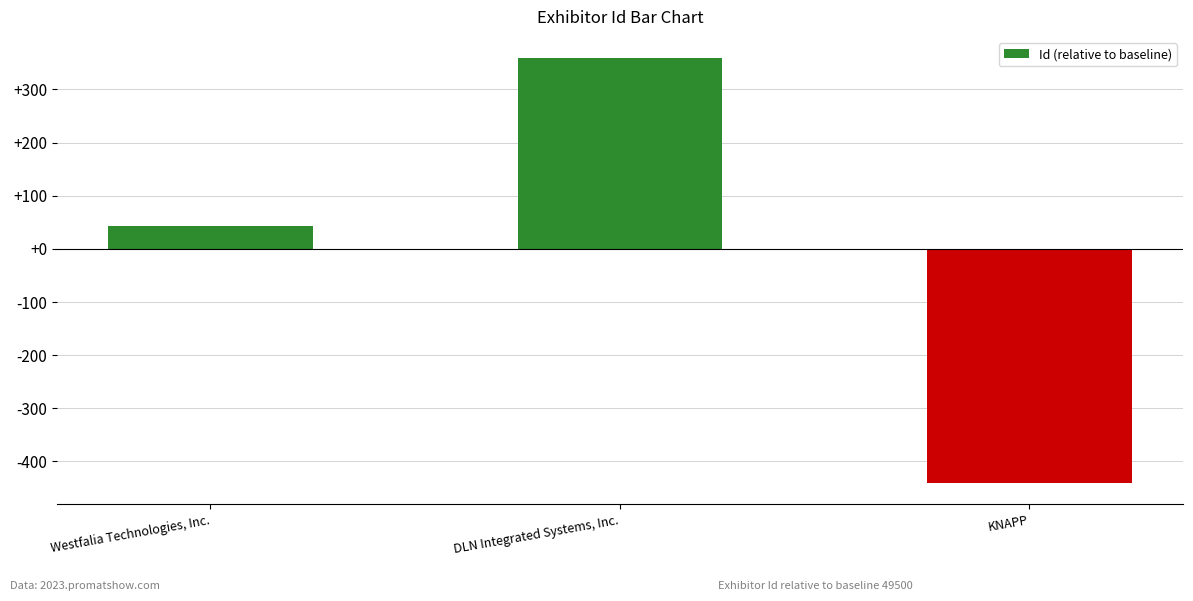

What is the average value?

-13